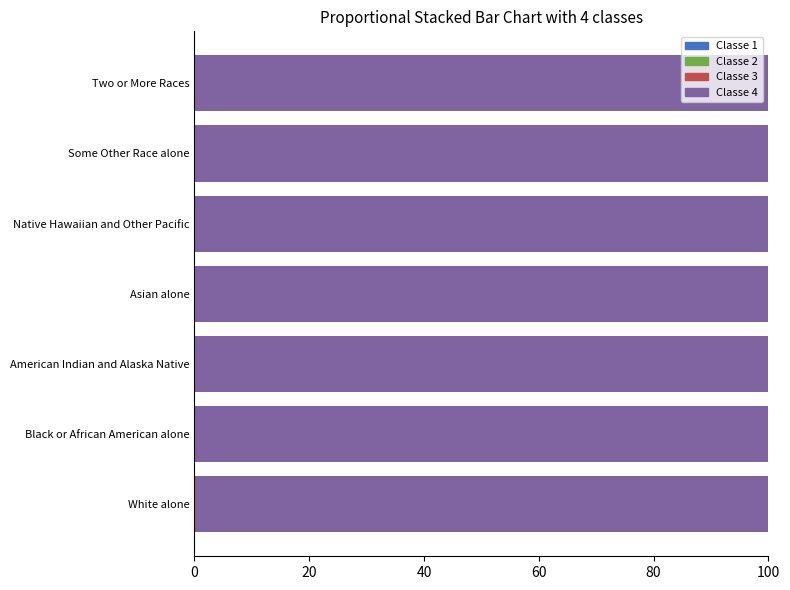

Count the number of categories in the chart.

7